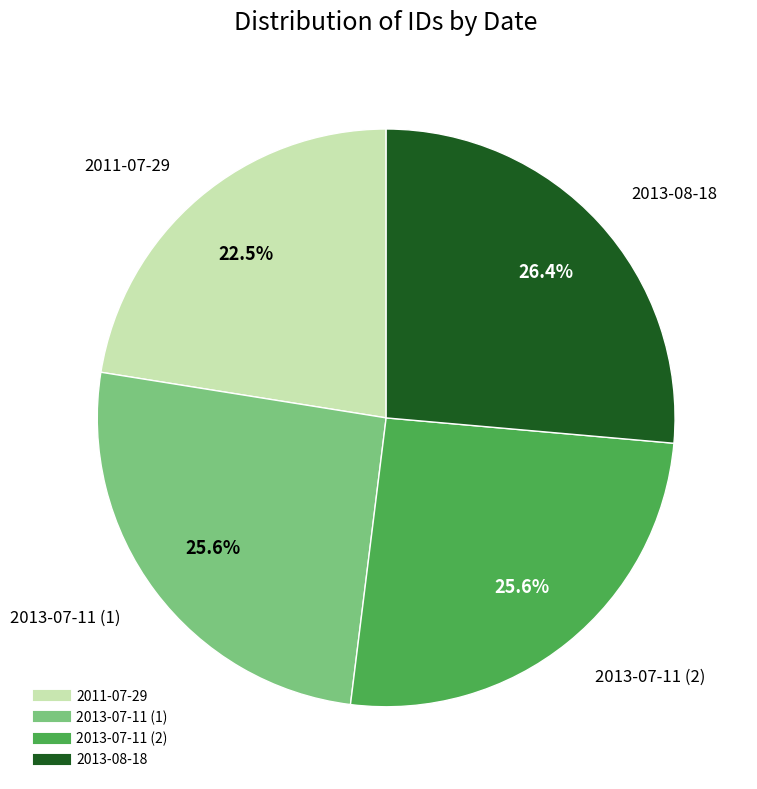

Which category has the smallest portion of the pie?

2011-07-29